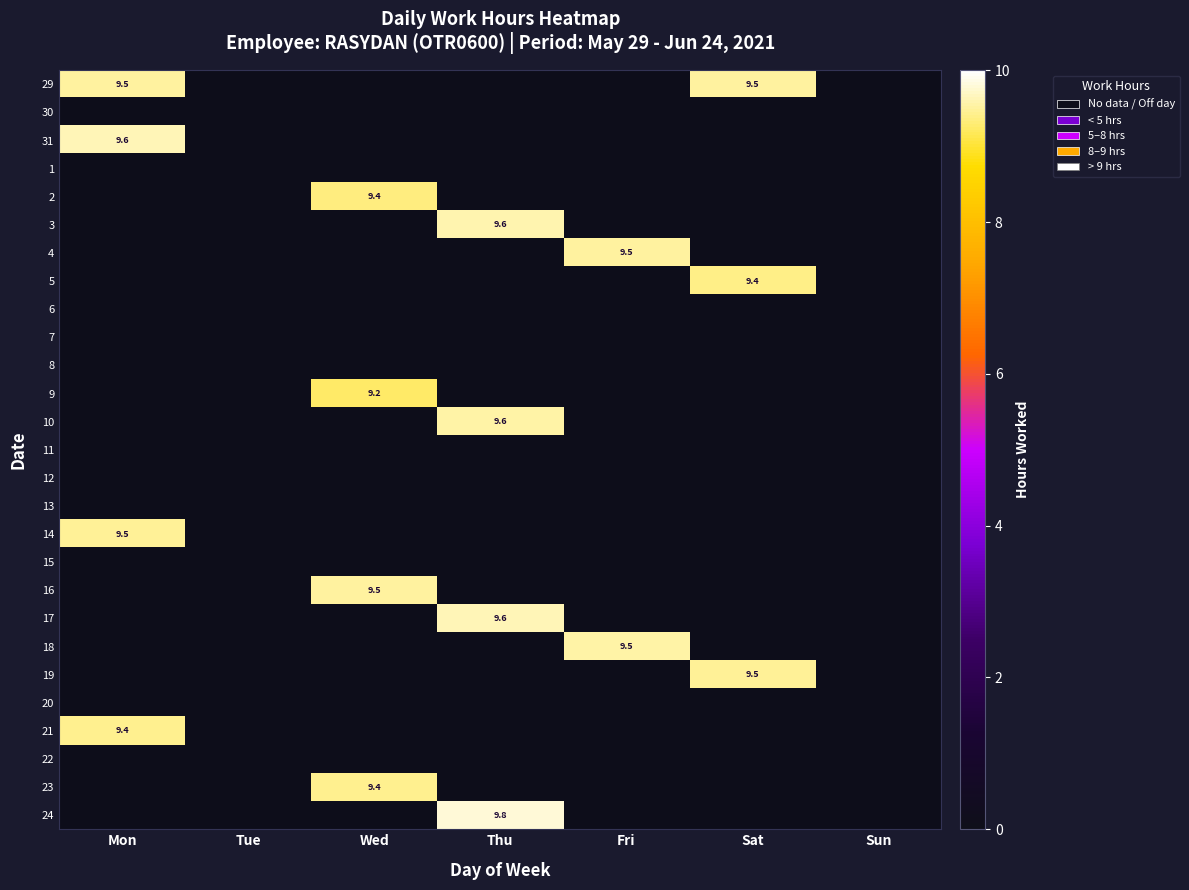

Which label corresponds to the largest value in the chart?

Thu